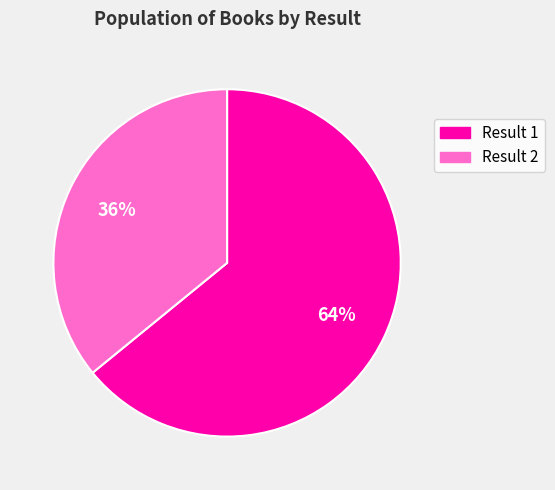

Does any single category account for the majority?

Yes